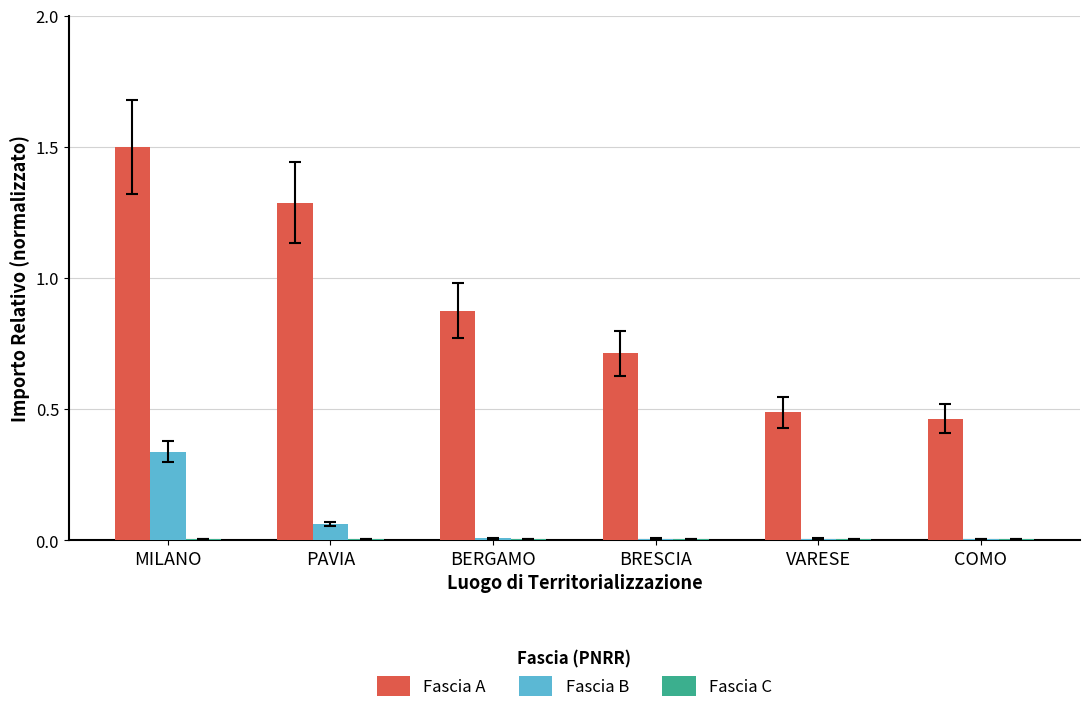

At which category is the sum across all series the highest?

MILANO